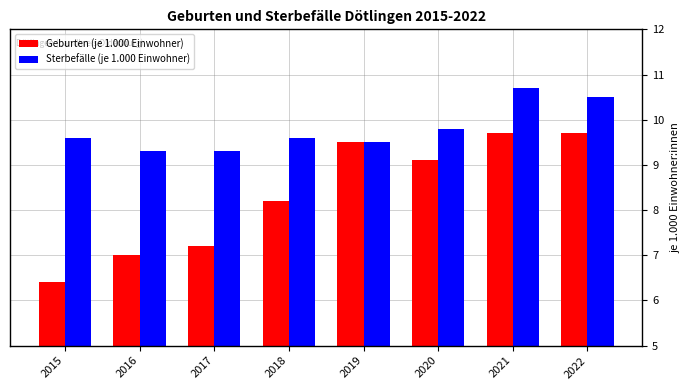

What is the sum of all Geburten (je 1.000 Einwohner) values?

66.8